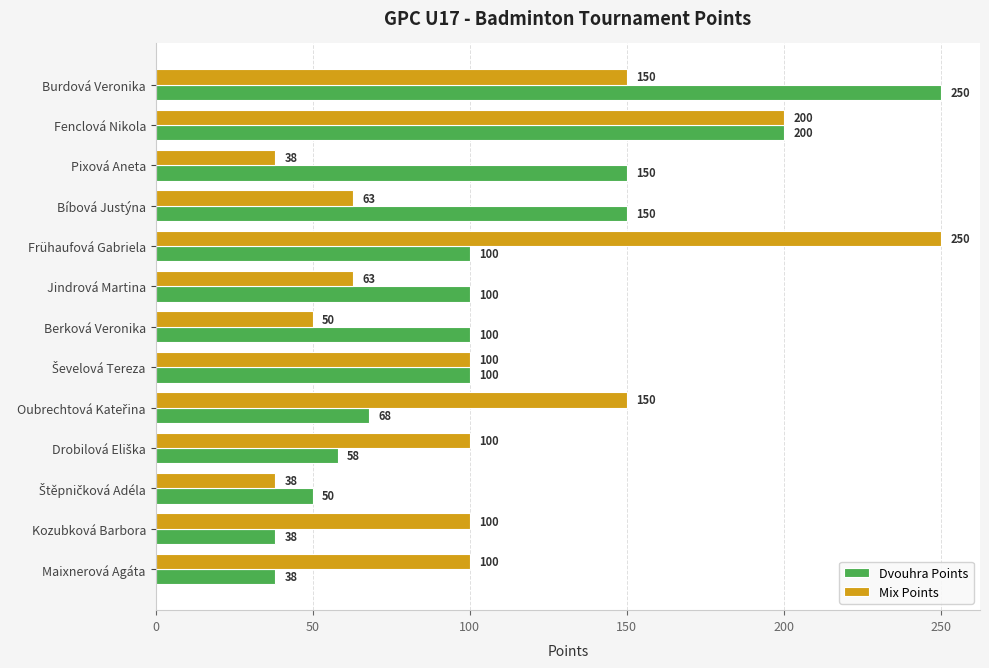

What is the difference between the maximum and minimum values in the Dvouhra Points series?

212